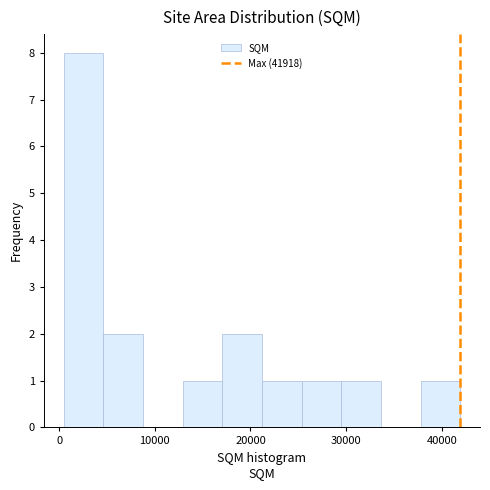

Over which range of the x-axis is the bar tallest?

0 to 5000